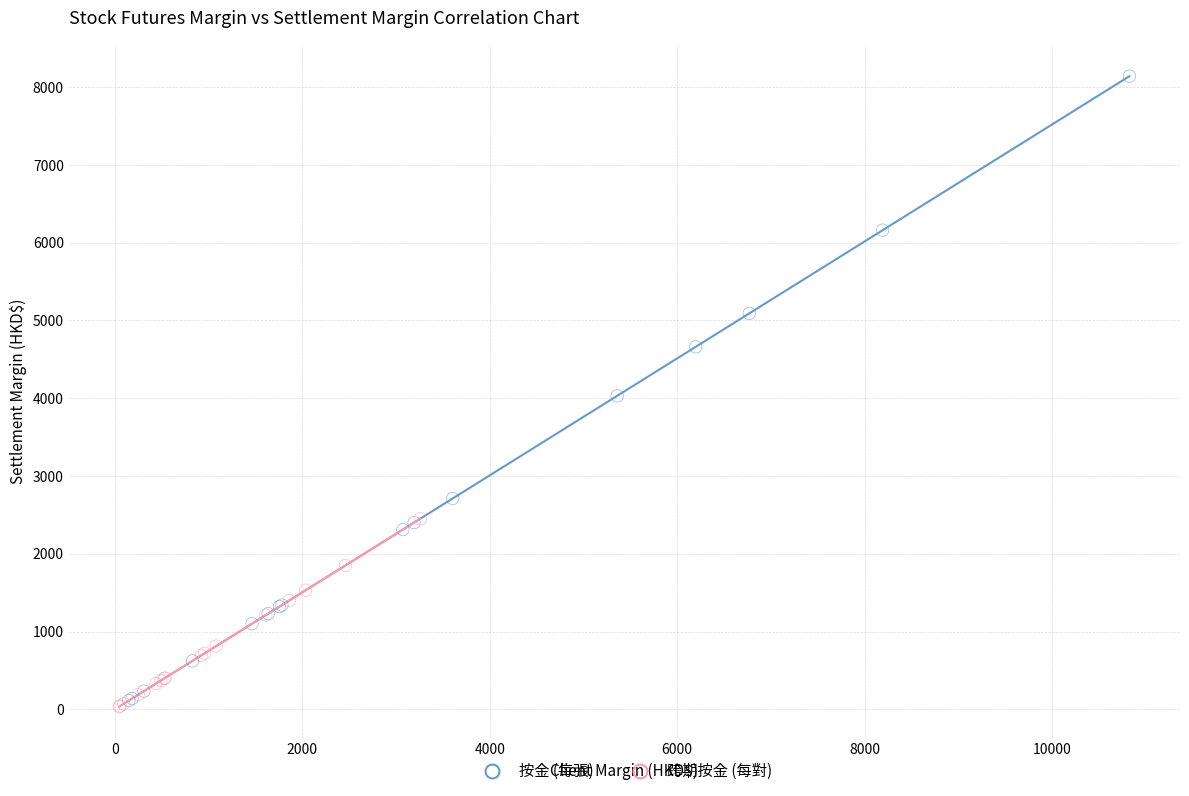

Which series has the largest Y range (max minus min)?

按金 (每張)